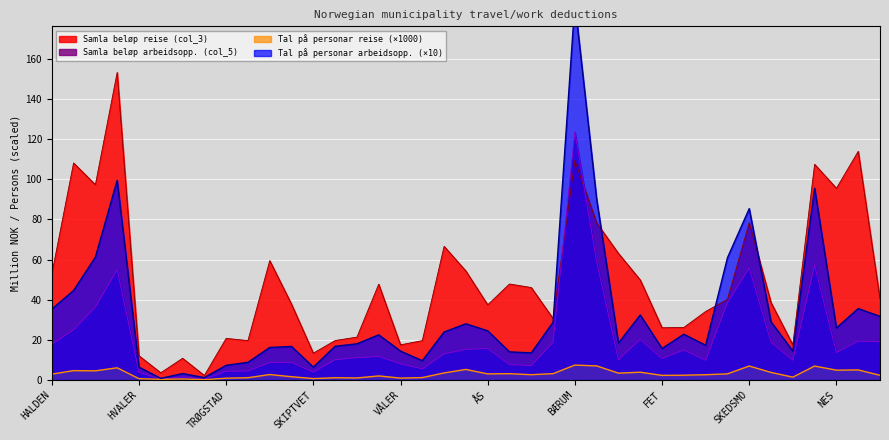

Which series changed the most between LØRENSKOG and EIDSVOLL?

Samla beløp reise (col_3)